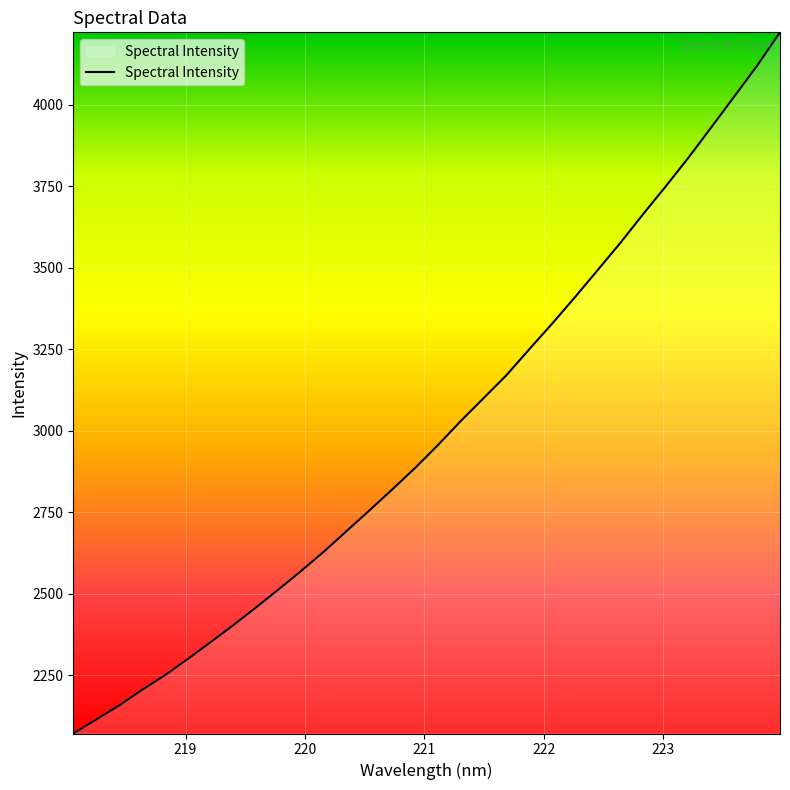

What is the maximum value shown in the chart?

4221.9